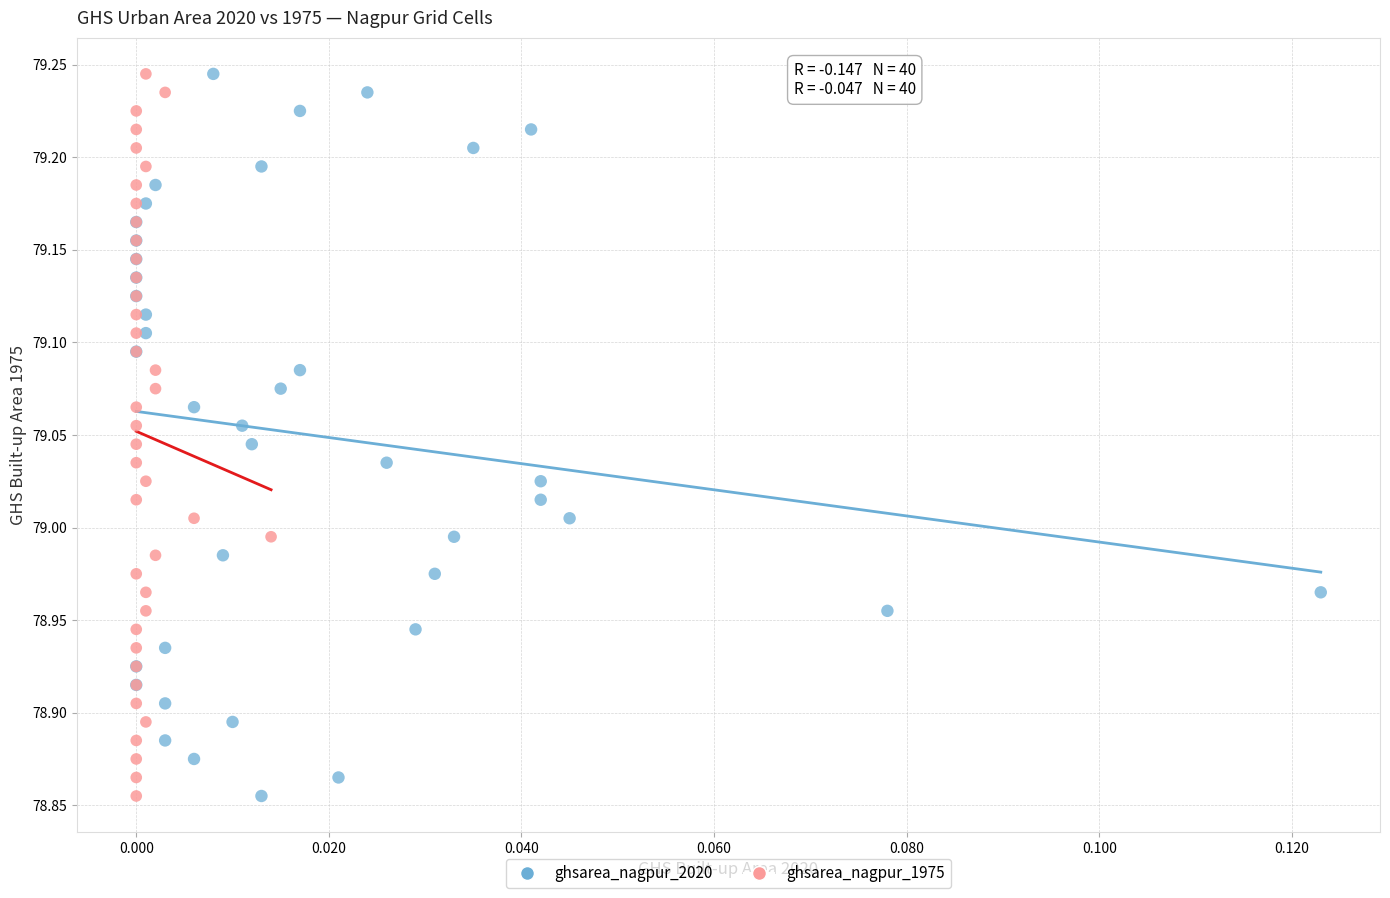

What are all the series names shown in the legend?

ghsarea_nagpur_2020, ghsarea_nagpur_1975